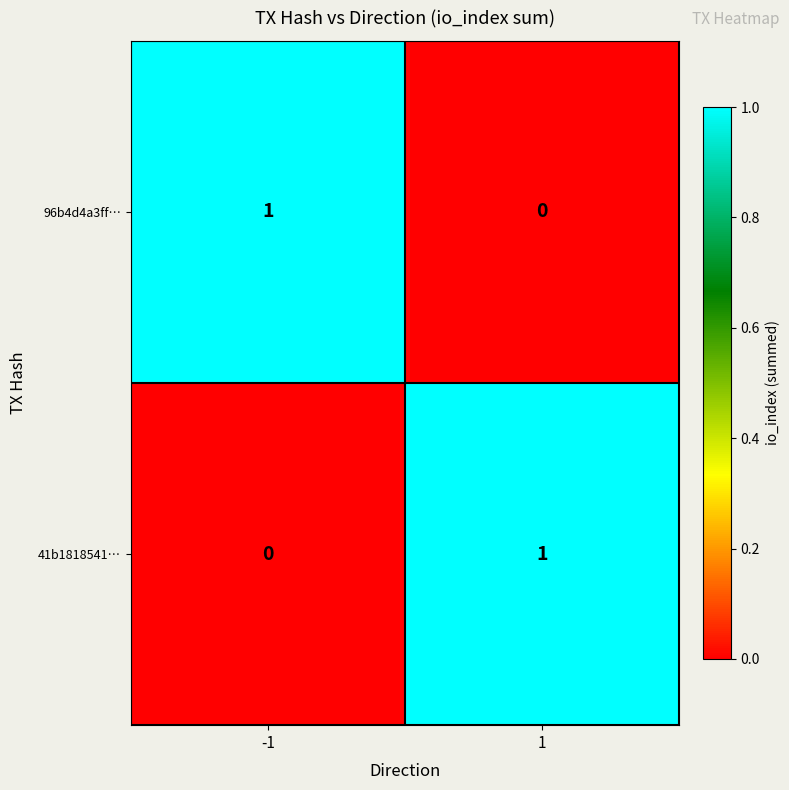

Is the value of 96b4d4a3ff… at -1 greater than the value of 41b1818541… at -1?

Yes